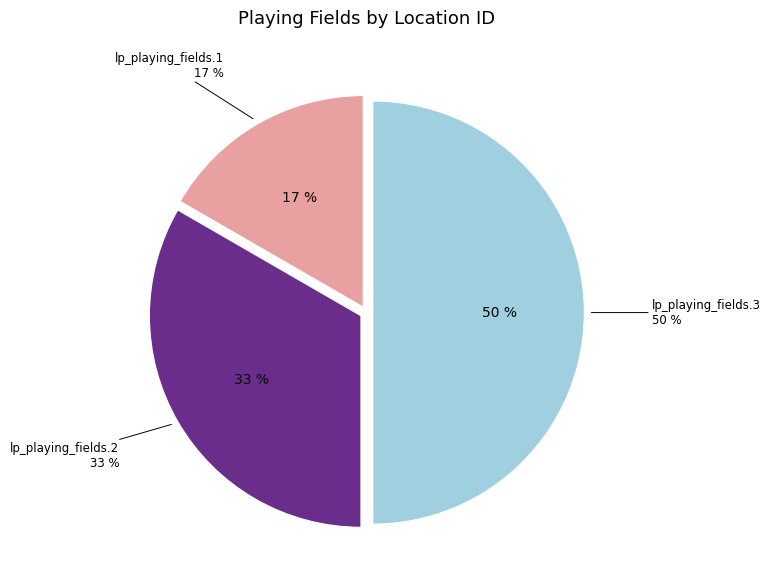

Which has a higher value, lp_playing_fields.3 or lp_playing_fields.2?

lp_playing_fields.3